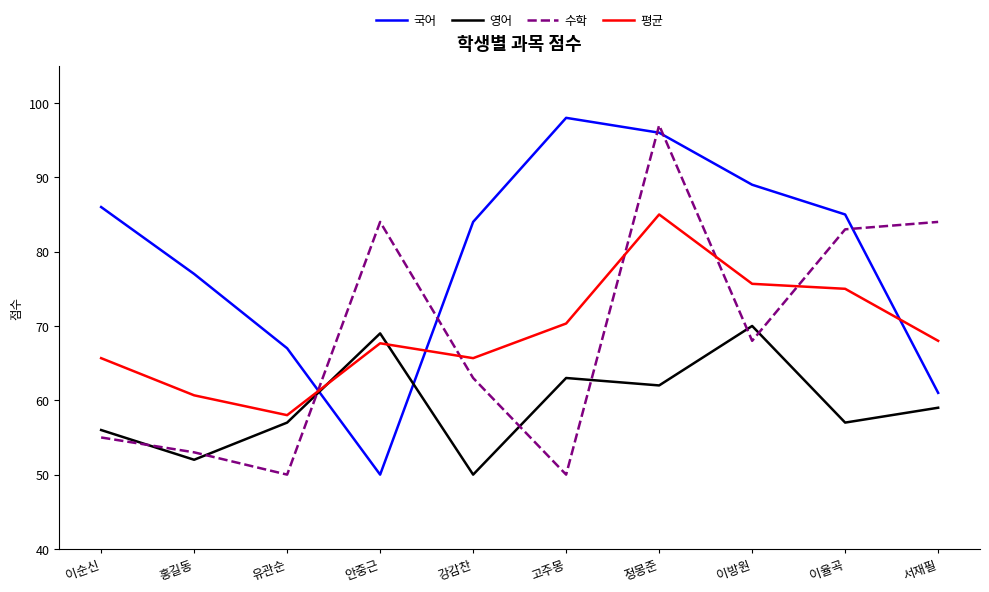

What is the difference between the maximum and minimum values in the 국어 series?

48.0